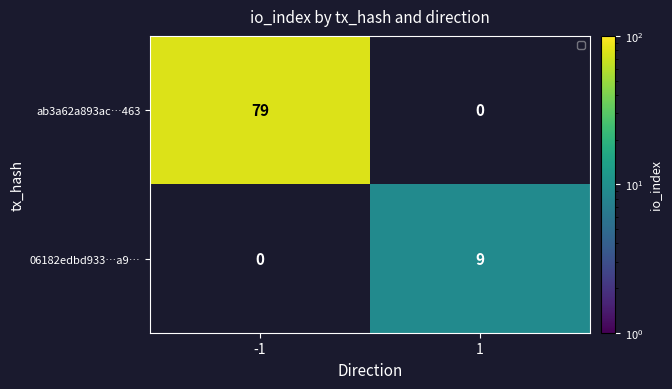

Reading left to right, what are all the values shown in this chart?

ab3a62a893ac…463: -1=79	1=0
06182edbd933…a9…: -1=0	1=9